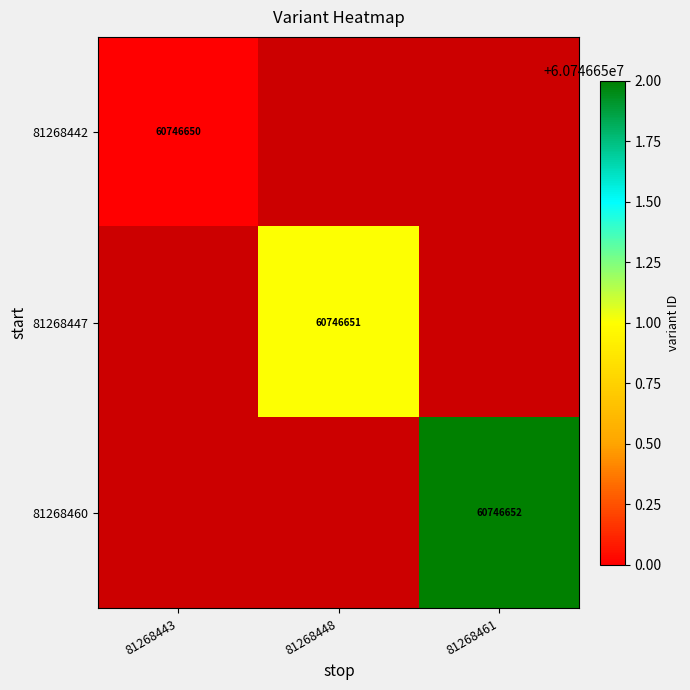

Is it true that 81268447 equals 34588390 at 81268448?

False